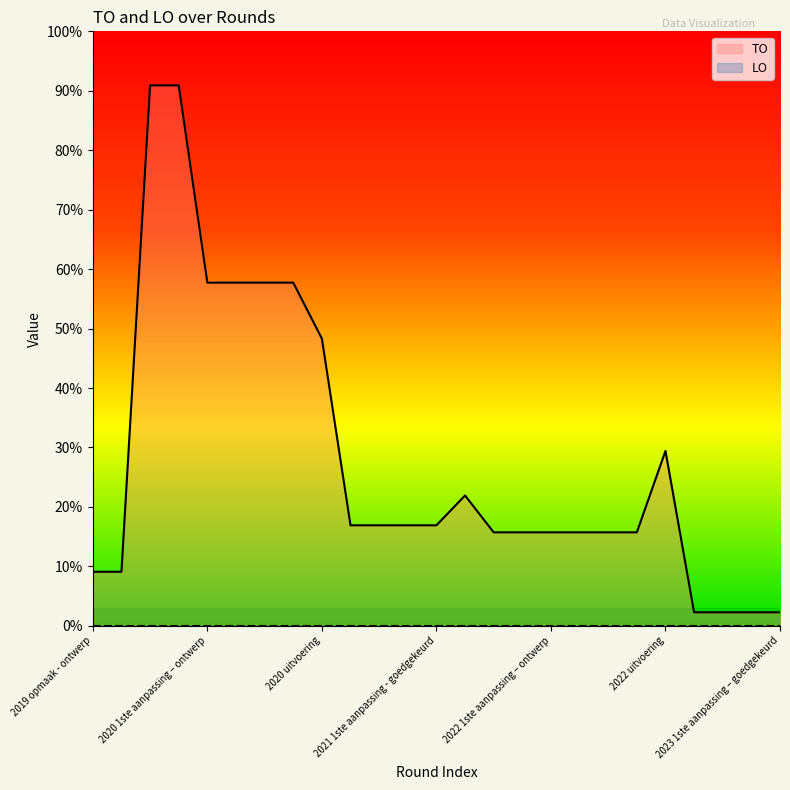

Does the chart display data point markers on the line(s)?

No